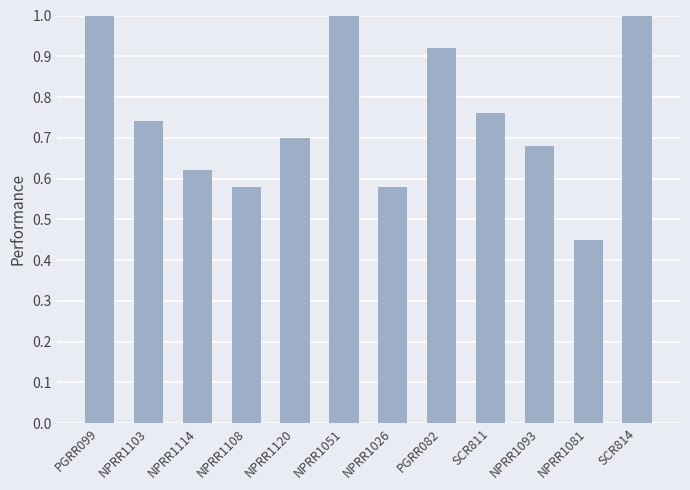

Is it true that the value at NPRR1103 is 0.7?

True